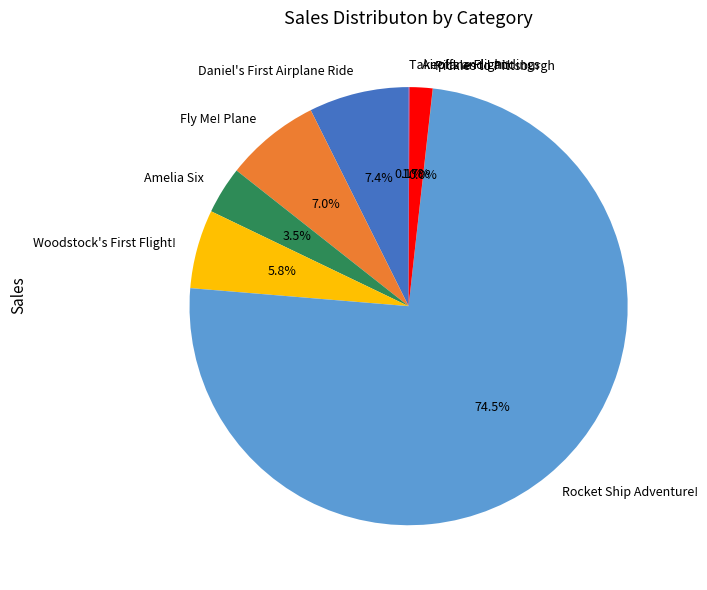

Which slice is the largest?

Rocket Ship Adventure!